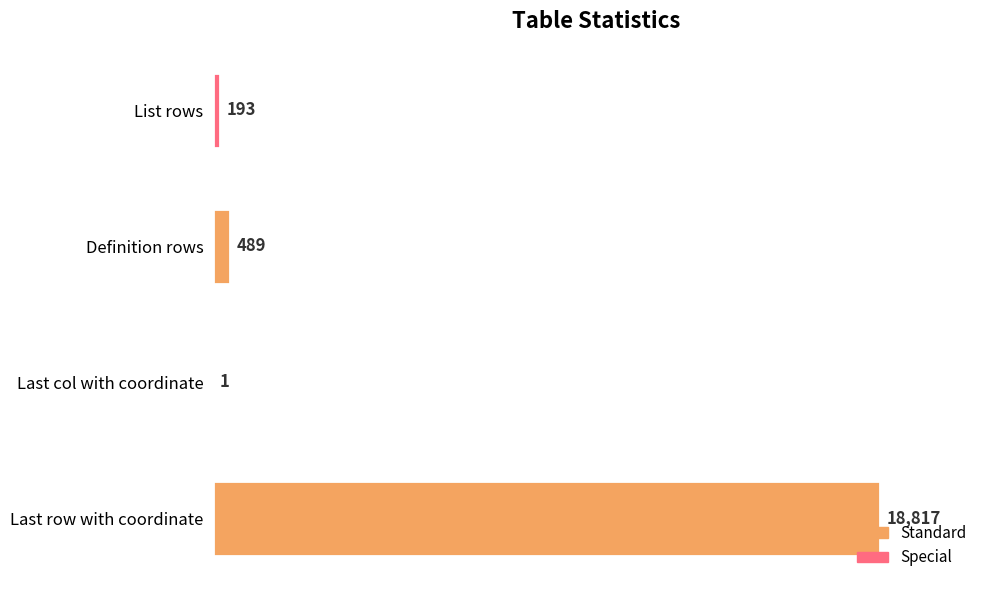

What is the maximum value shown in the chart?

18817